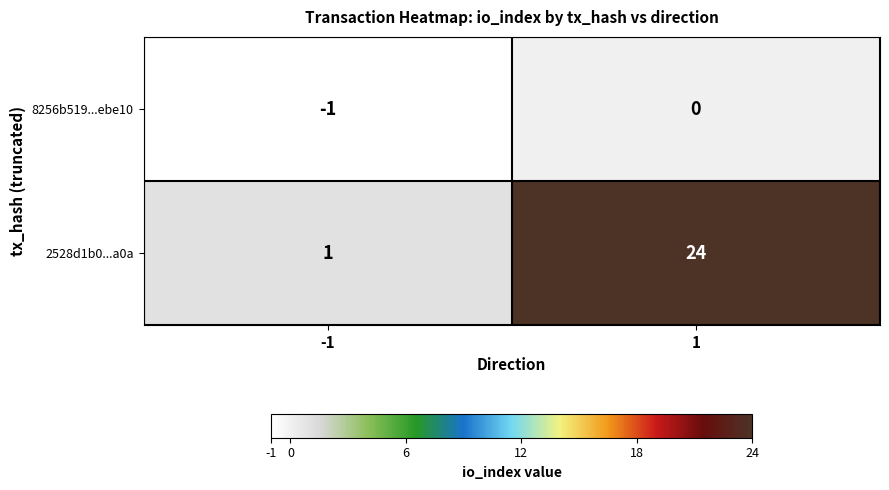

Reading left to right, extract all data points from this chart.

8256b519...ebe10: -1	0
2528d1b0...a0a: 1	24